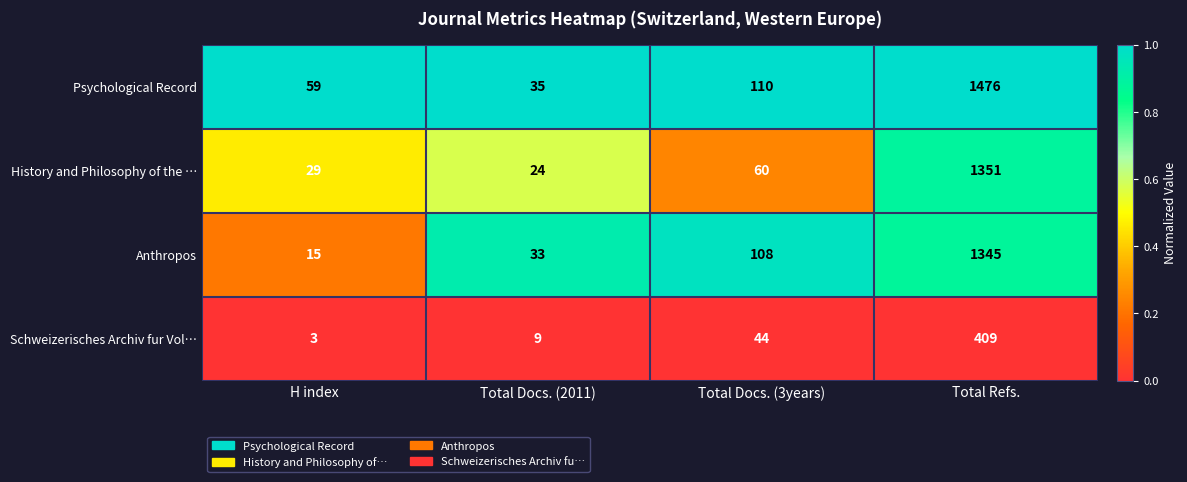

Reading left to right, extract all data points from this chart.

Psychological Record: H index=59	Total Docs. (2011)=35	Total Docs. (3years)=110	Total Refs.=1476
History and Philosophy of the …: H index=29	Total Docs. (2011)=24	Total Docs. (3years)=60	Total Refs.=1351
Anthropos: H index=15	Total Docs. (2011)=33	Total Docs. (3years)=108	Total Refs.=1345
Schweizerisches Archiv fur Vol…: H index=3	Total Docs. (2011)=9	Total Docs. (3years)=44	Total Refs.=409